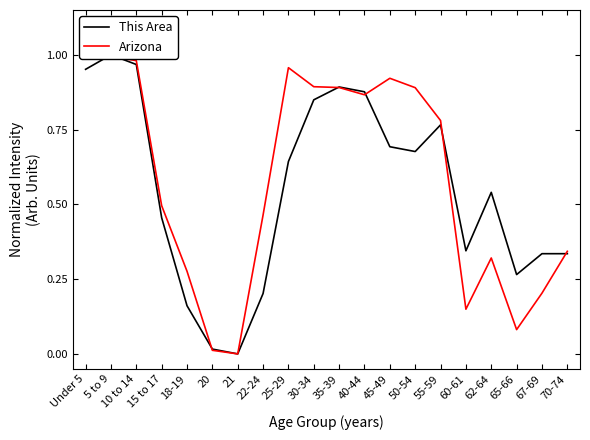

What is the difference between the maximum and minimum values in the This Area series?

1.0